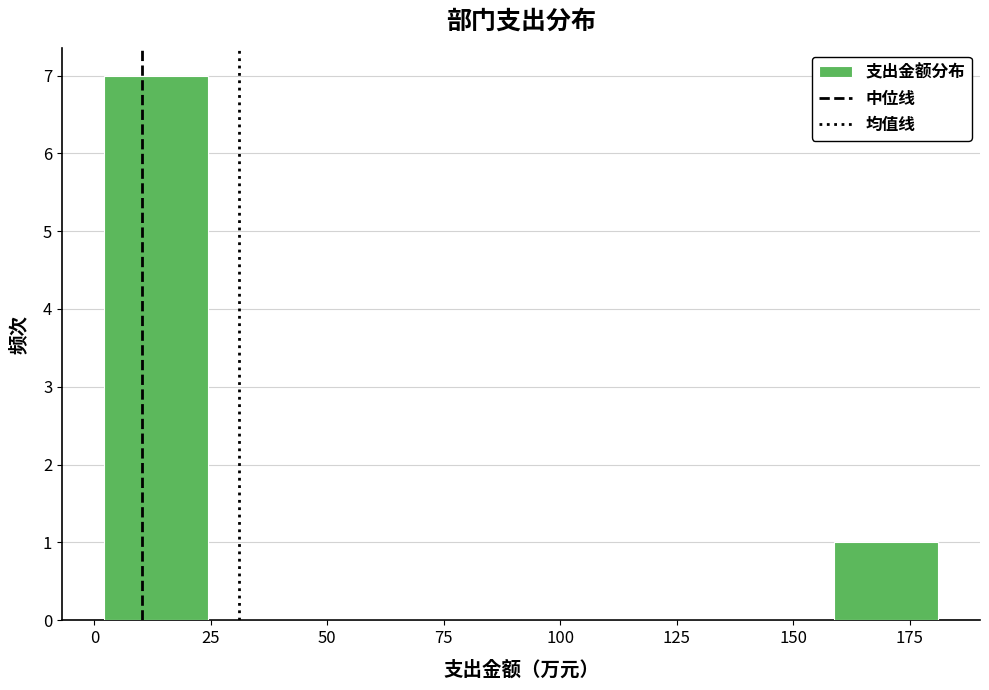

What is the height of the bar covering 0 to 25 on the x-axis? Neither the bar edges nor the heights are printed on the chart, so give them approximately, as read against the axes.

7